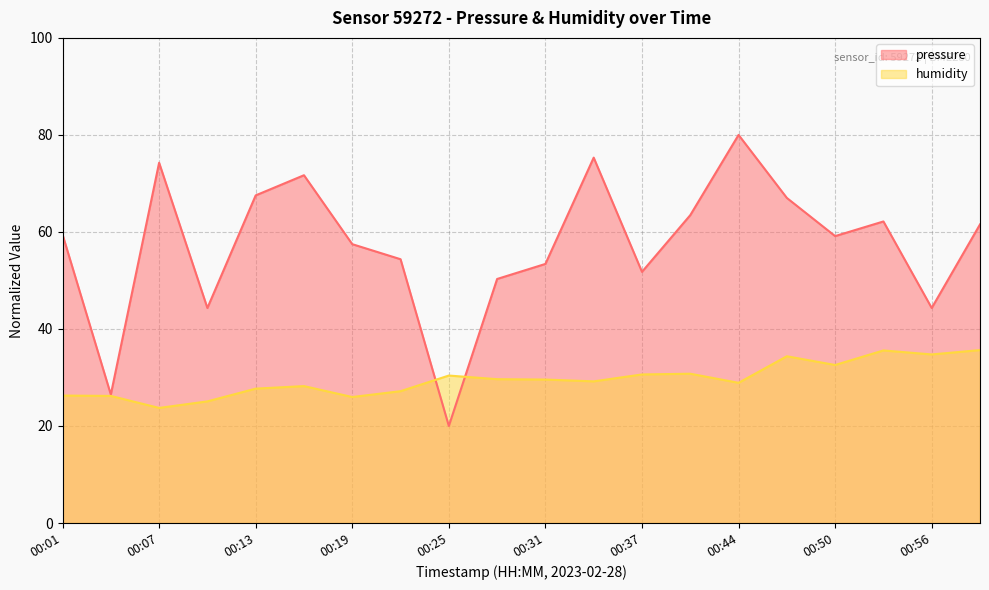

Reading right to left, extract all data points from this chart.

pressure: 61.6	44.3	62.2	59.1	67.0	80.0	63.5	51.8	75.3	53.4	50.3	20.0	54.4	57.5	71.7	67.5	44.3	74.3	26.5	59.5
humidity: 35.7	34.7	35.6	32.6	34.4	28.9	30.8	30.6	29.2	29.6	29.6	30.4	27.2	26.0	28.2	27.7	25.1	23.7	26.2	26.3